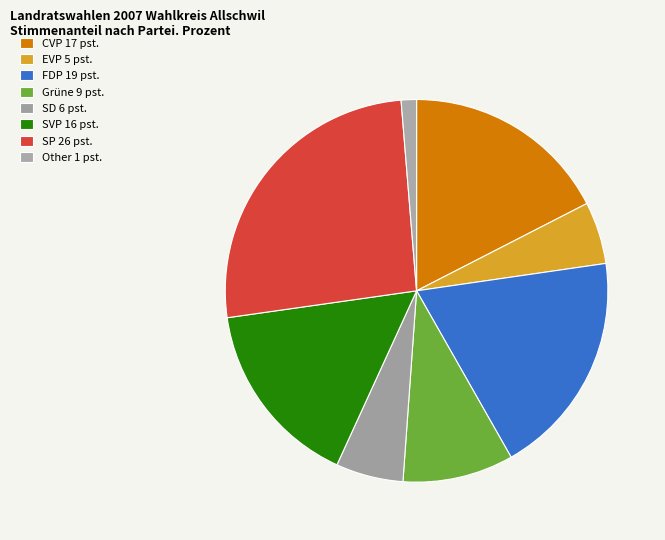

Is EVP the majority of the pie?

No